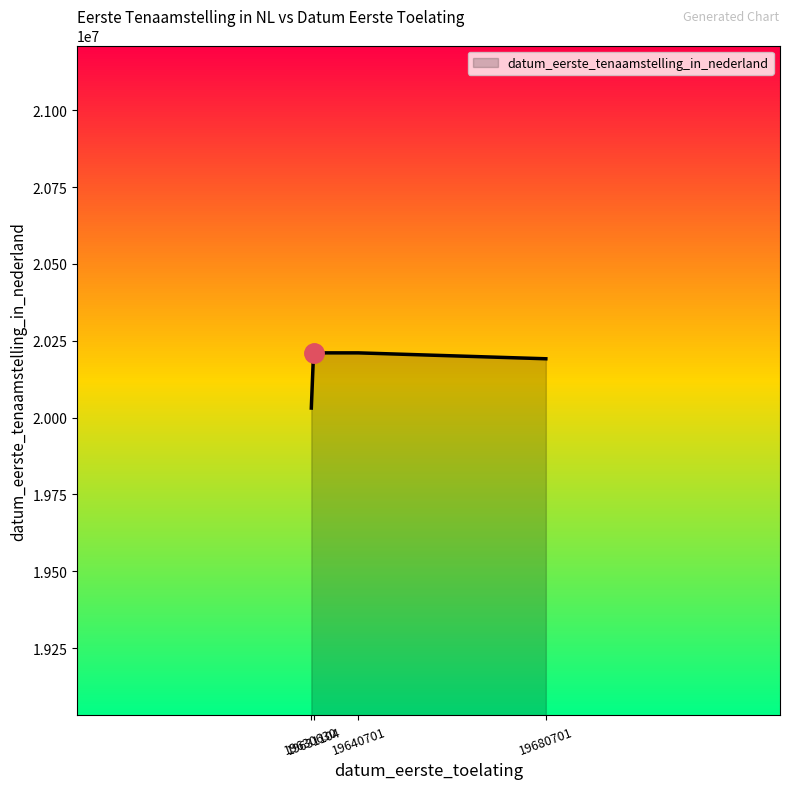

What is the difference between the maximum and minimum values?

179498